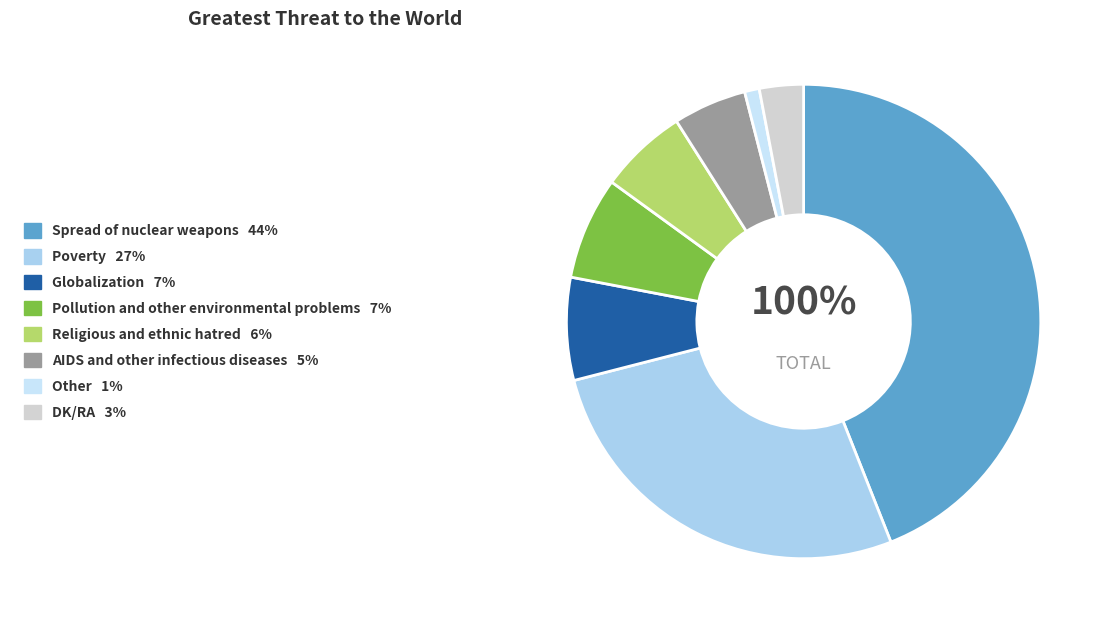

Rank the categories by value from highest to lowest.

Spread of nuclear weapons, Poverty, Globalization, Pollution and other environmental problems, Religious and ethnic hatred, AIDS and other infectious diseases, DK/RA, Other